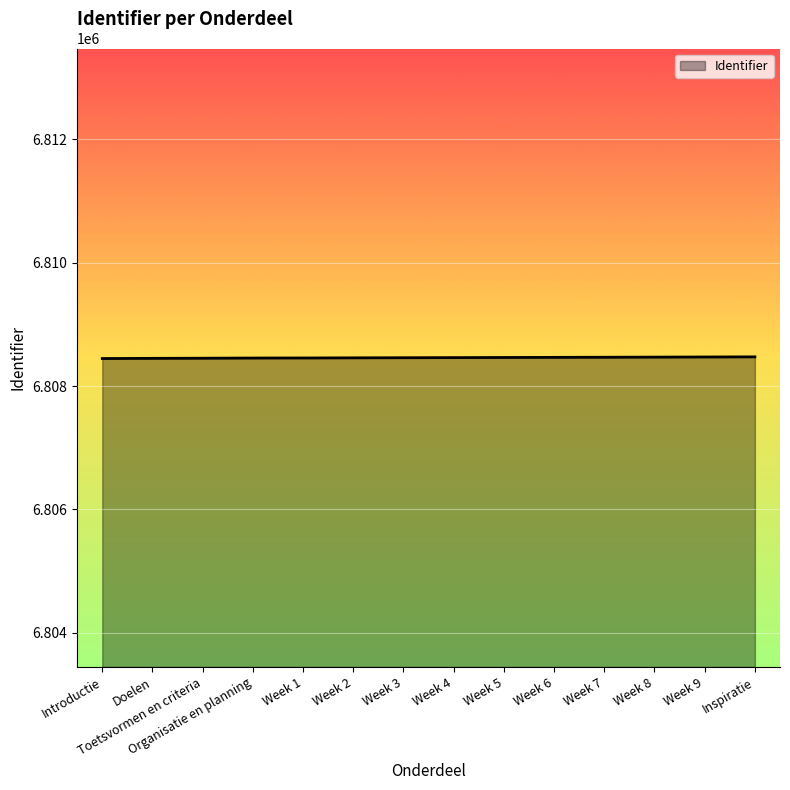

What is the change in value from Toetsvormen en criteria to Organisatie en planning?

+3